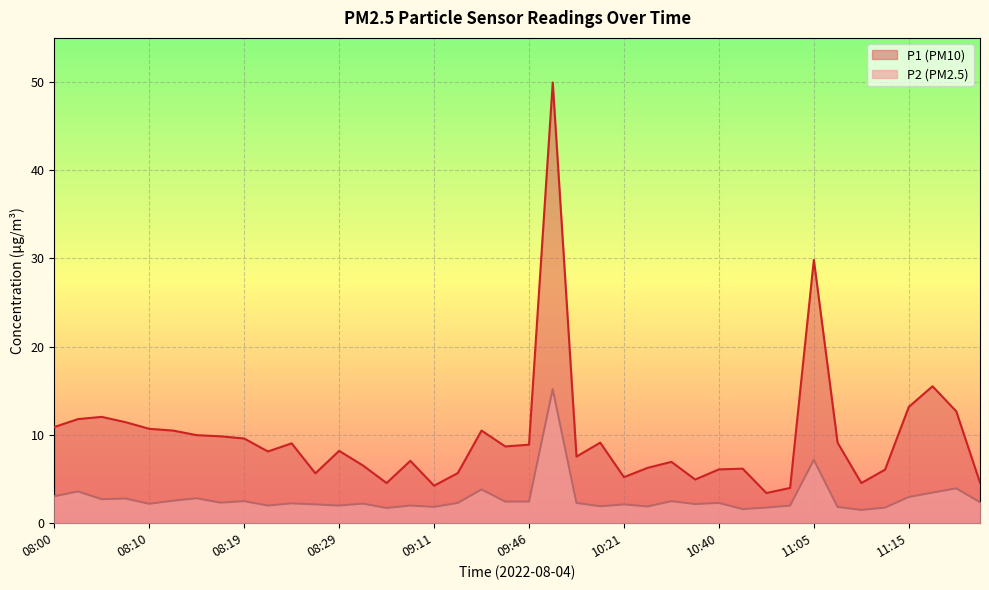

Is it true that P2 equals 4.1 at 08:00?

False